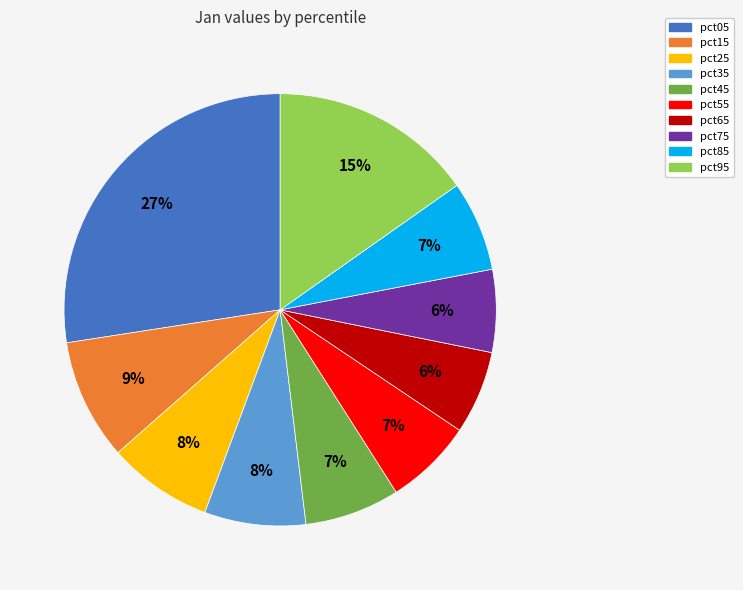

The pct25 slice represents 2% of the pie. True or false?

False